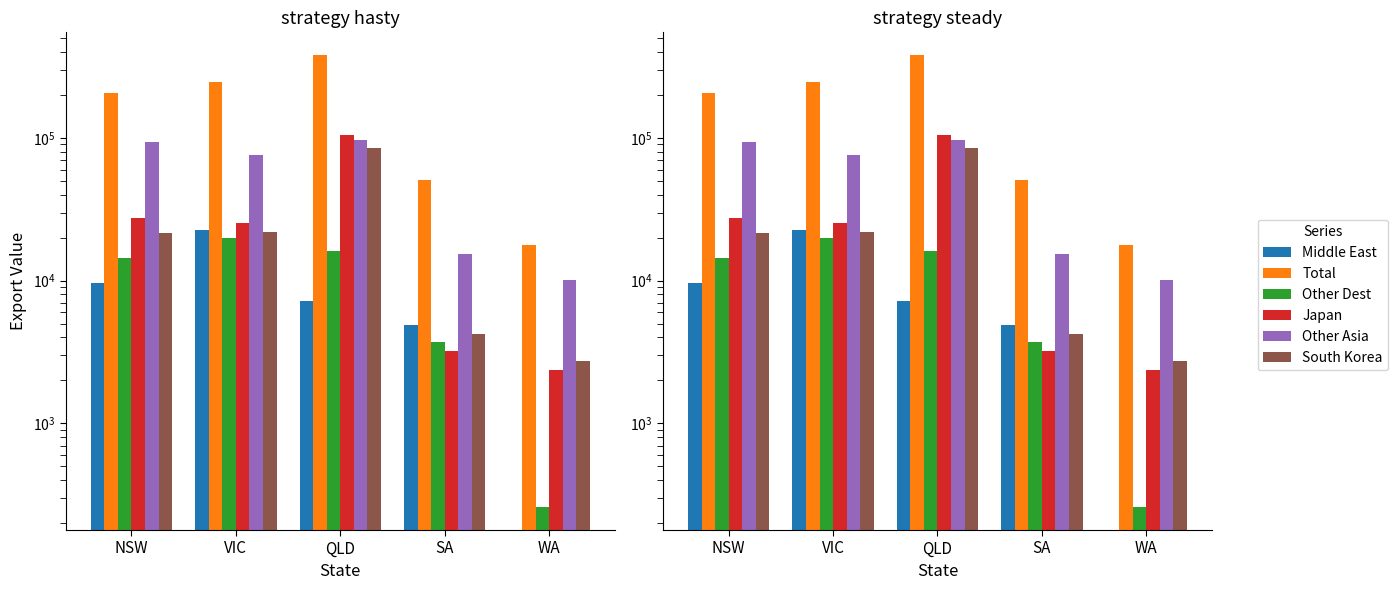

Which series has the widest spread of values?

Total